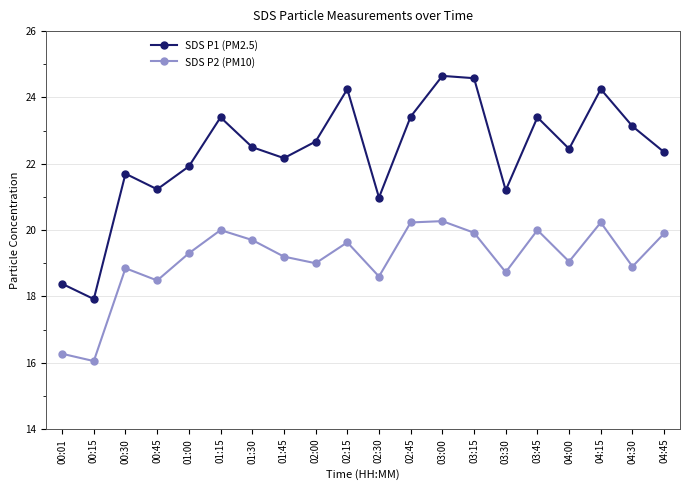

Rank the series by their maximum value, from lowest to highest.

SDS P2 (PM10), SDS P1 (PM2.5)